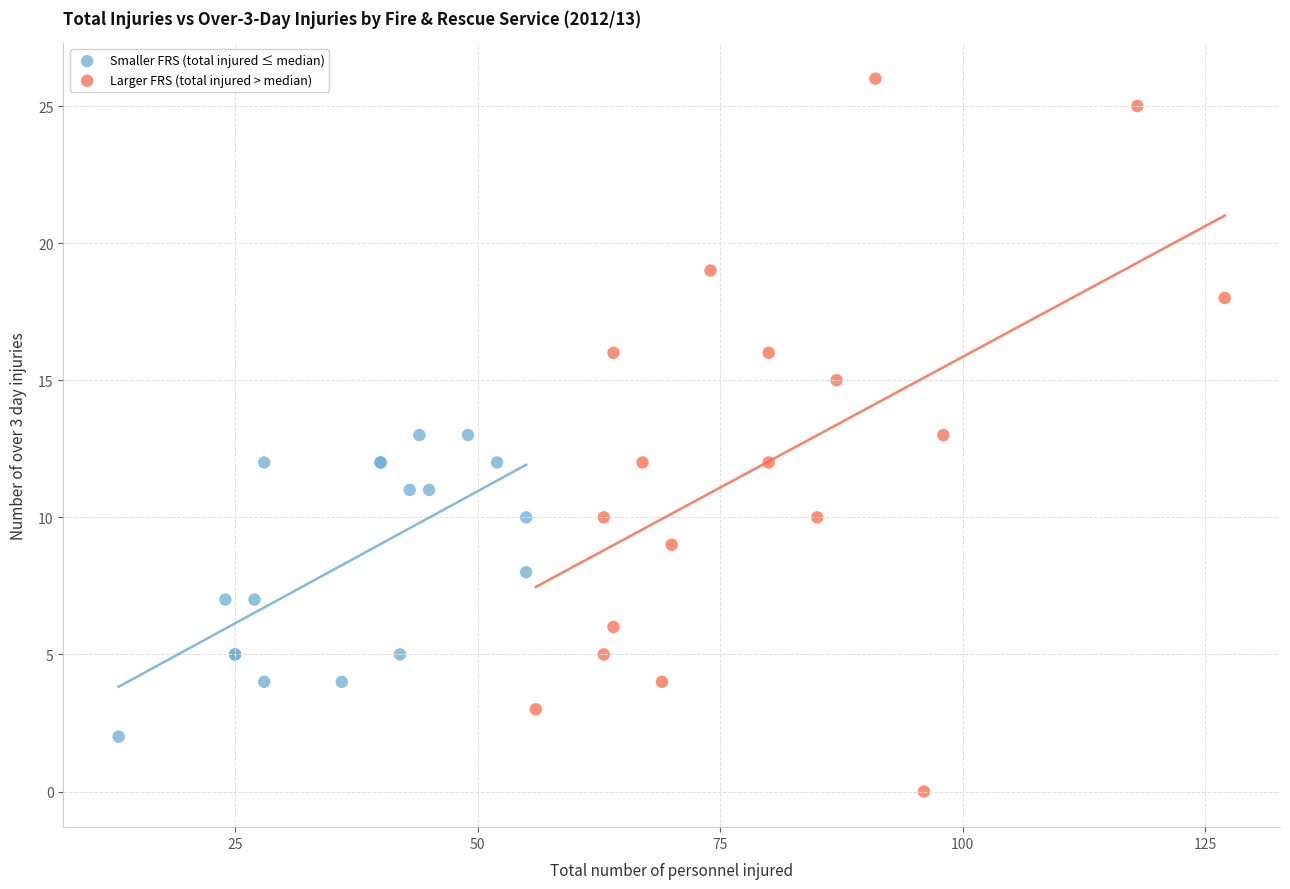

Which series has the widest spread of Y values?

Larger FRS (total injured > median)